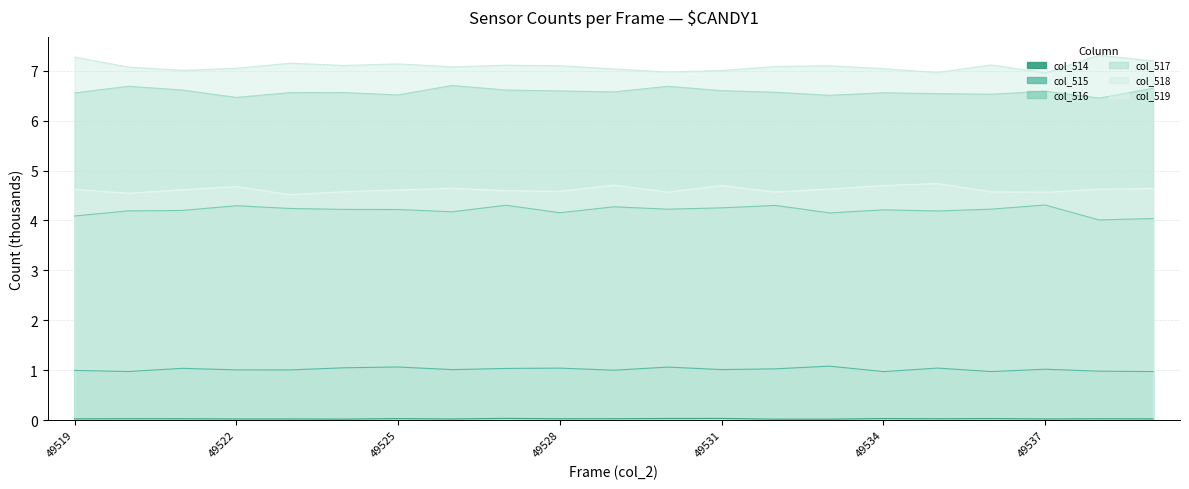

Reading left to right, list all the values displayed in this chart.

col_514: 0.0	0.0	0.0	0.0	0.0	0.0	0.0	0.0	0.0	0.0	0.0	0.0	0.0	0.0	0.0	0.0	0.0	0.0	0.0	0.0	0.0
col_515: 1.0	1.0	1.0	1.0	1.0	1.0	1.1	1.0	1.0	1.0	1.0	1.1	1.0	1.0	1.1	1.0	1.0	1.0	1.0	1.0	1.0
col_516: 4.1	4.2	4.2	4.3	4.2	4.2	4.2	4.2	4.3	4.2	4.3	4.2	4.3	4.3	4.2	4.2	4.2	4.2	4.3	4.0	4.0
col_517: 6.6	6.7	6.6	6.5	6.6	6.6	6.5	6.7	6.6	6.6	6.6	6.7	6.6	6.6	6.5	6.6	6.5	6.5	6.6	6.5	6.6
col_518: 7.3	7.1	7.0	7.0	7.2	7.1	7.1	7.1	7.1	7.1	7.0	7.0	7.0	7.1	7.1	7.0	7.0	7.1	7.0	7.3	7.2
col_519: 4.6	4.5	4.6	4.7	4.5	4.6	4.6	4.6	4.6	4.6	4.7	4.6	4.7	4.6	4.6	4.7	4.7	4.6	4.6	4.6	4.6